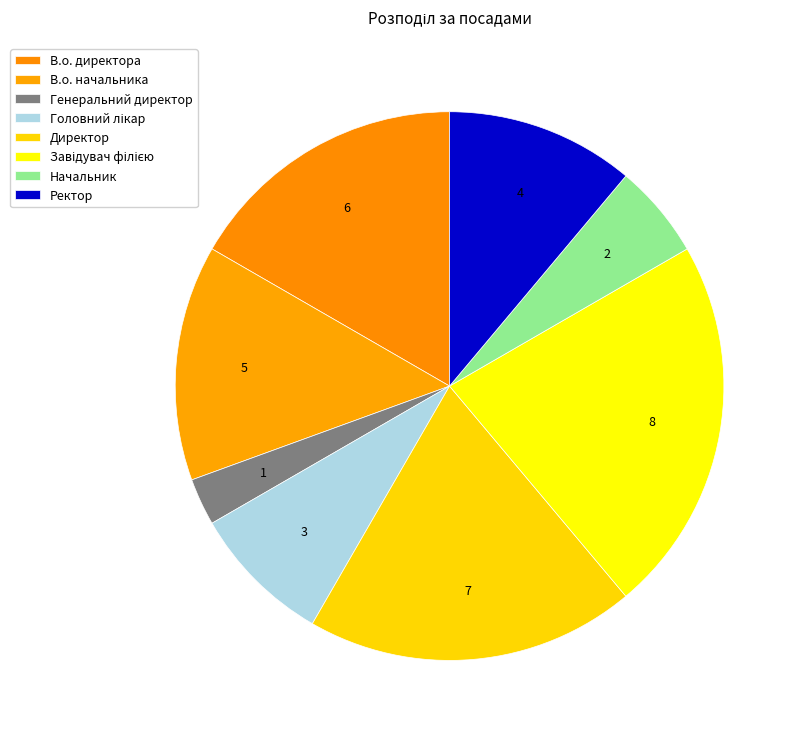

Does Директор represent more than half of the total?

No